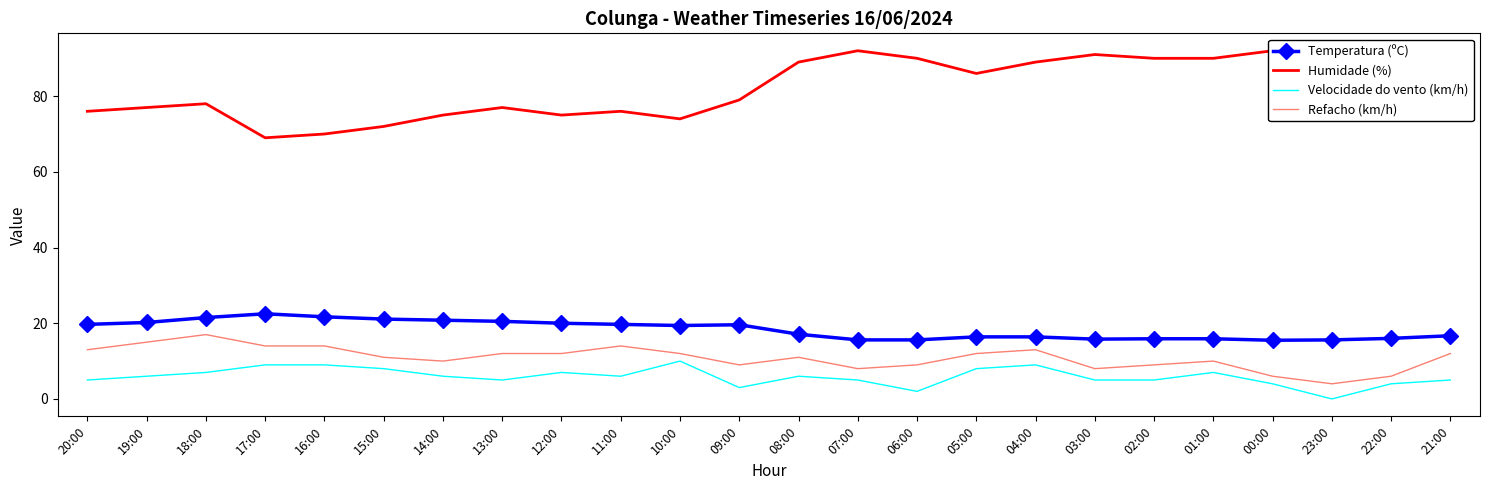

Reading left to right, list all the values displayed in this chart.

Temperatura (ºC): 20:00=19.7	19:00=20.2	18:00=21.5	17:00=22.5	16:00=21.7	15:00=21.1	14:00=20.8	13:00=20.5	12:00=20.0	11:00=19.7	10:00=19.4	09:00=19.6	08:00=17.1	07:00=15.6	06:00=15.6	05:00=16.4	04:00=16.4	03:00=15.8	02:00=15.9	01:00=15.9	00:00=15.5	23:00=15.6	22:00=16.0	21:00=16.7
Humidade (%): 20:00=76.0	19:00=77.0	18:00=78.0	17:00=69.0	16:00=70.0	15:00=72.0	14:00=75.0	13:00=77.0	12:00=75.0	11:00=76.0	10:00=74.0	09:00=79.0	08:00=89.0	07:00=92.0	06:00=90.0	05:00=86.0	04:00=89.0	03:00=91.0	02:00=90.0	01:00=90.0	00:00=92.0	23:00=92.0	22:00=87.0	21:00=83.0
Velocidade do vento (km/h): 20:00=5.0	19:00=6.0	18:00=7.0	17:00=9.0	16:00=9.0	15:00=8.0	14:00=6.0	13:00=5.0	12:00=7.0	11:00=6.0	10:00=10.0	09:00=3.0	08:00=6.0	07:00=5.0	06:00=2.0	05:00=8.0	04:00=9.0	03:00=5.0	02:00=5.0	01:00=7.0	00:00=4.0	23:00=0.0	22:00=4.0	21:00=5.0
Refacho (km/h): 20:00=13.0	19:00=15.0	18:00=17.0	17:00=14.0	16:00=14.0	15:00=11.0	14:00=10.0	13:00=12.0	12:00=12.0	11:00=14.0	10:00=12.0	09:00=9.0	08:00=11.0	07:00=8.0	06:00=9.0	05:00=12.0	04:00=13.0	03:00=8.0	02:00=9.0	01:00=10.0	00:00=6.0	23:00=4.0	22:00=6.0	21:00=12.0